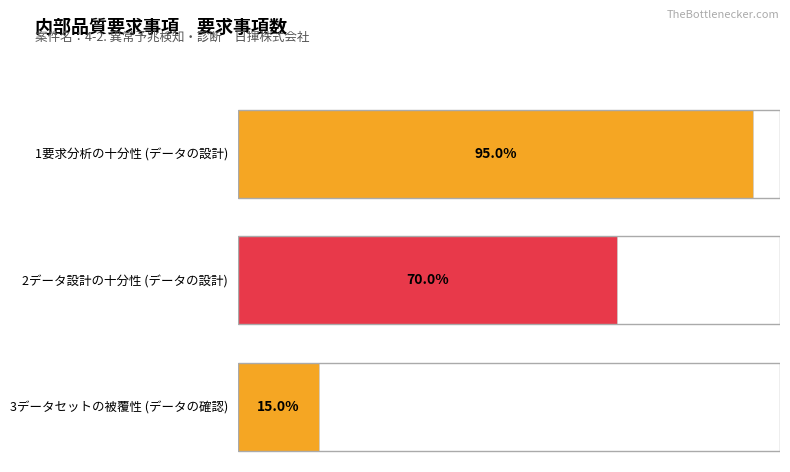

At which category is the sum across all series the highest?

1要求分析の十分性